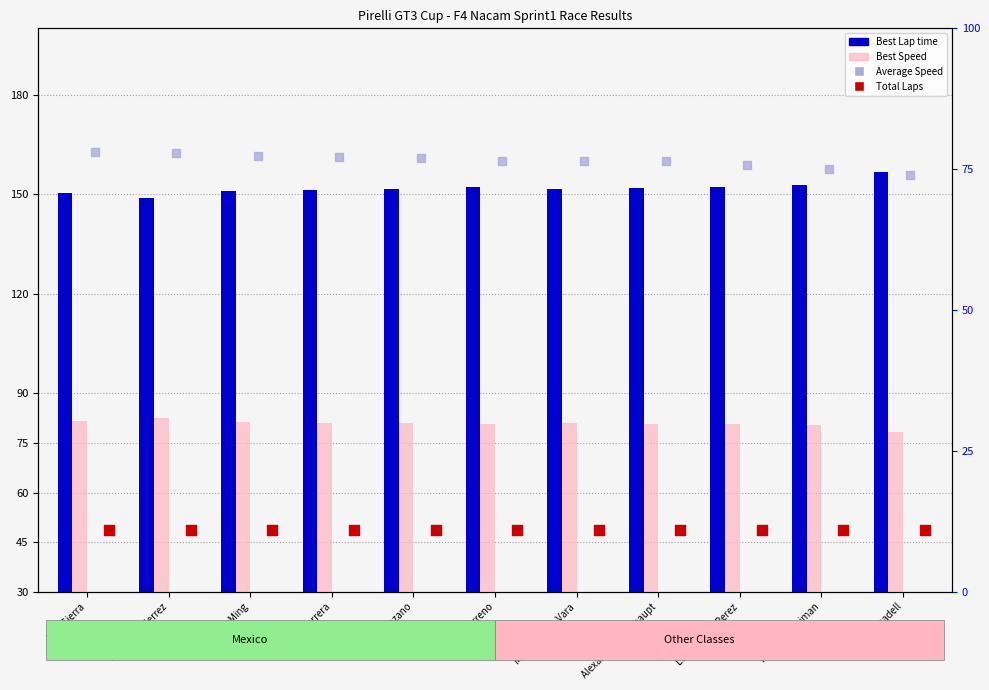

What are all the series names shown in the legend?

Best Lap time, Best Speed, Average Speed, Total Laps